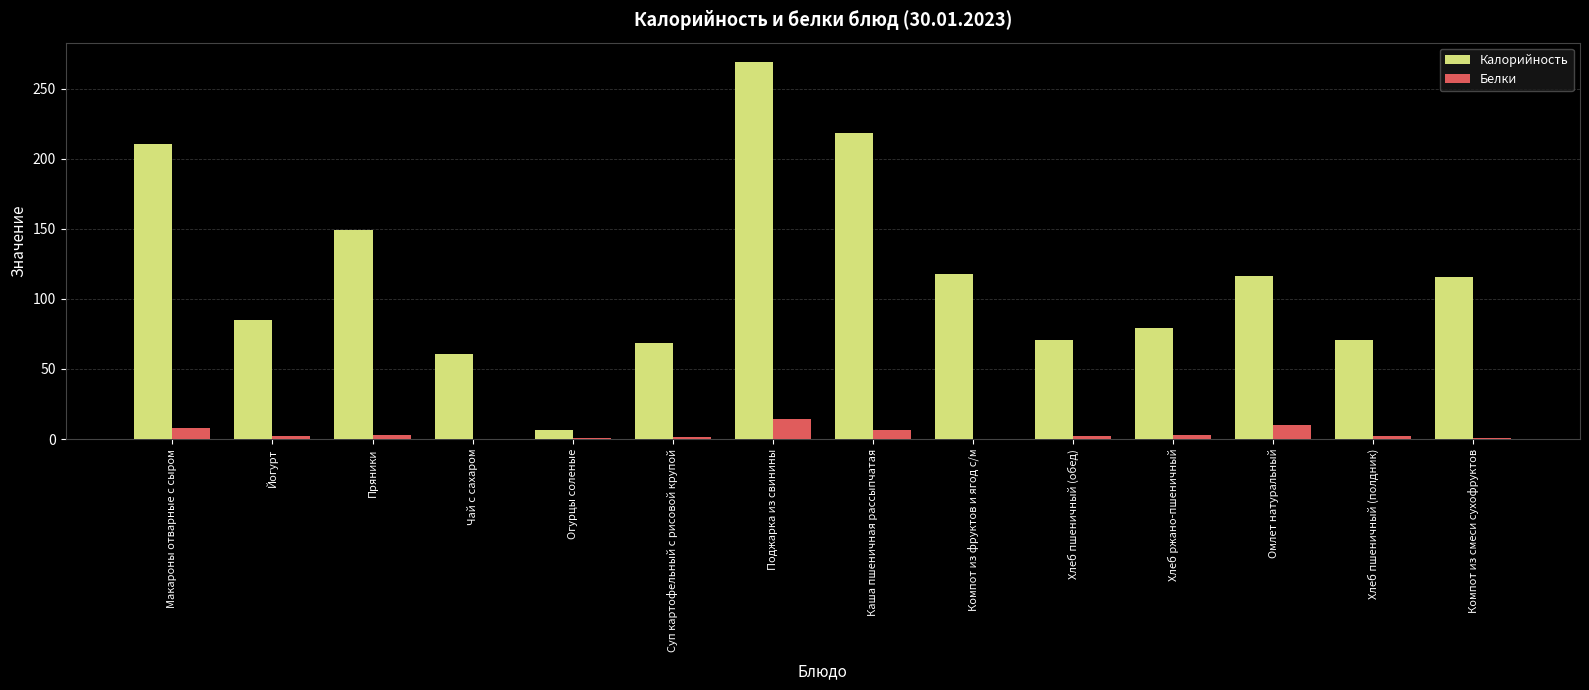

True or false: Калорийность has a value of 115.5 at Компот из смеси сухофруктов.

True